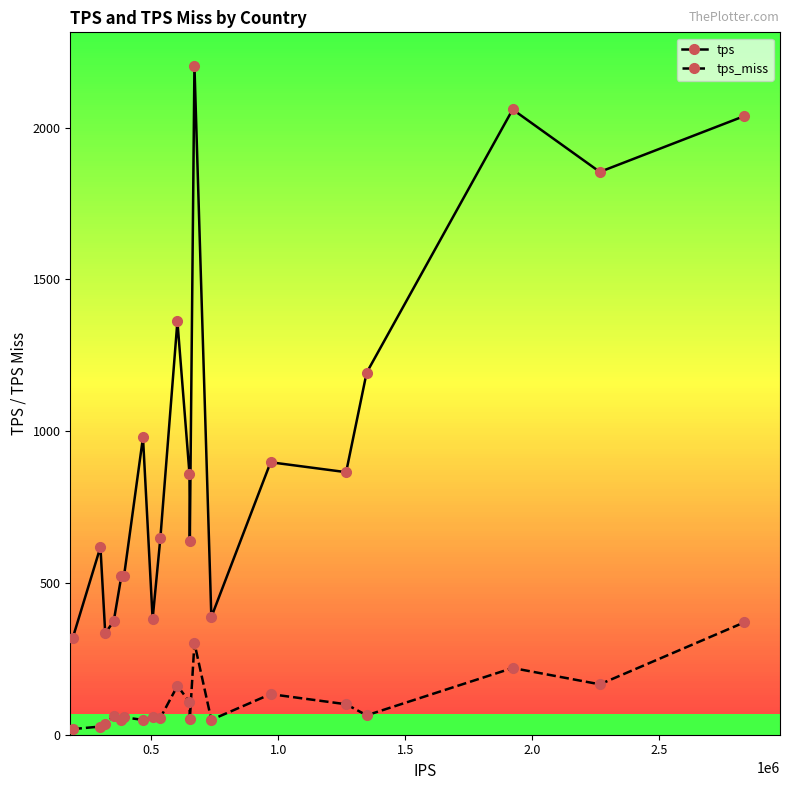

How many lines are shown in the chart?

2